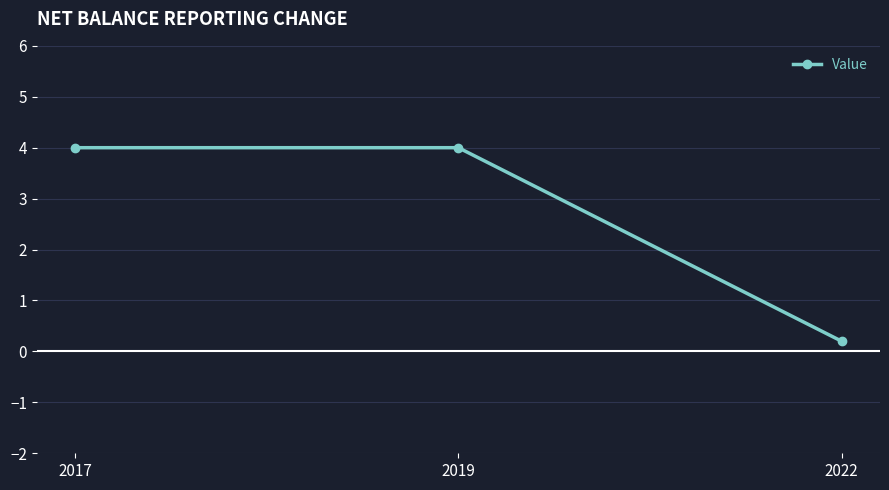

Between 2017 and 2022, which is larger?

2017